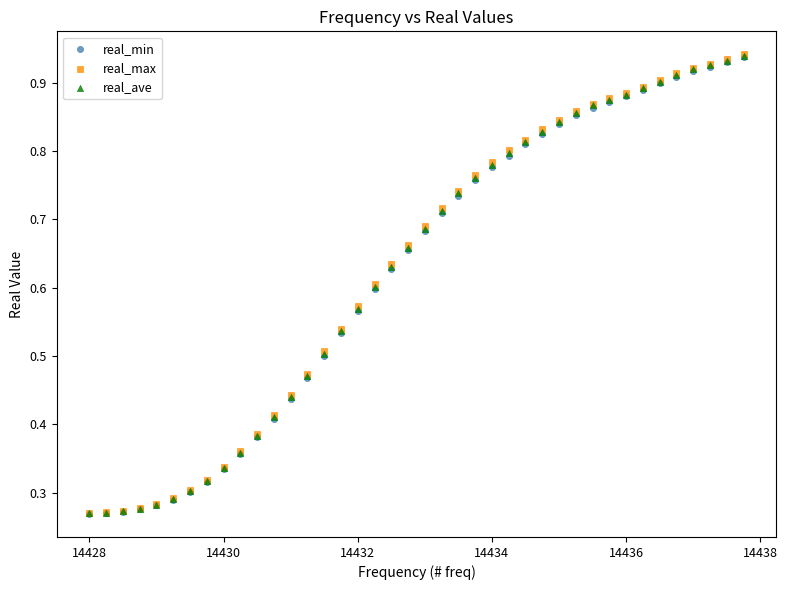

Which series has the largest Y range (max minus min)?

real_max